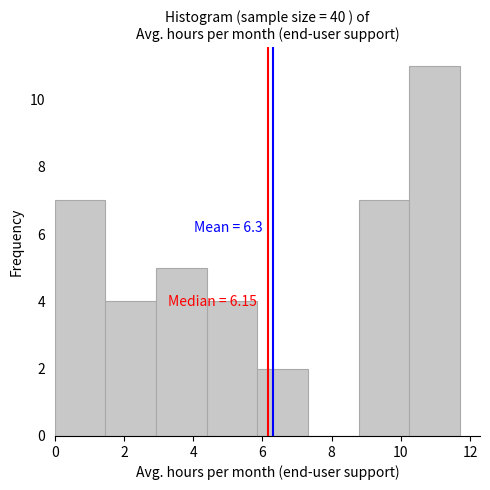

Which range on the x-axis has the tallest bar?

10.2 to 11.8